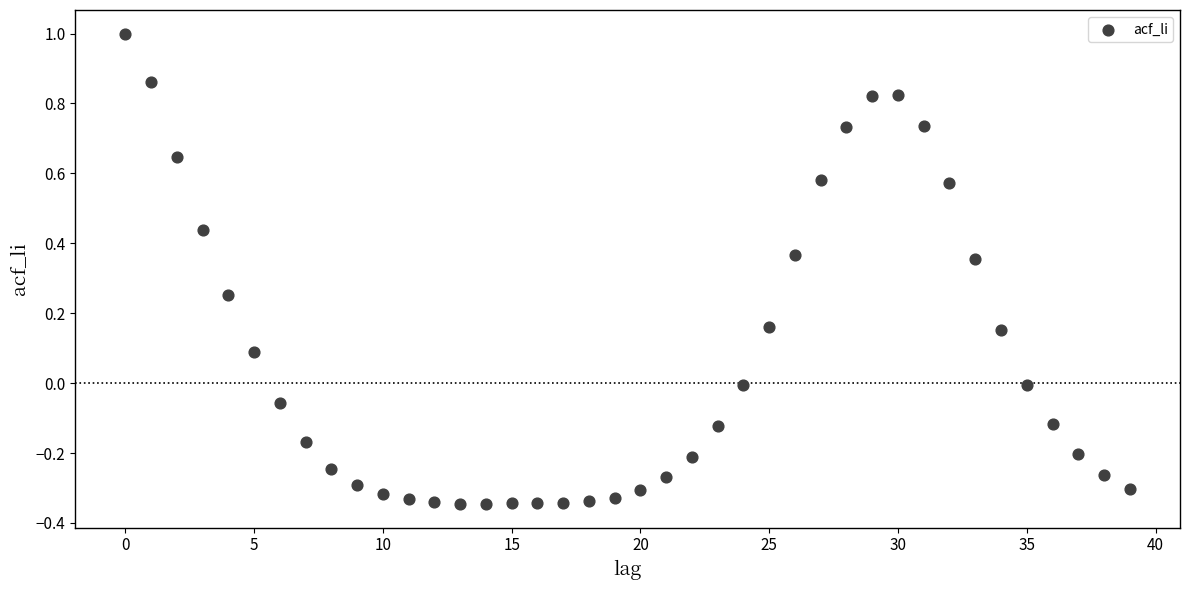

What is the range of Y values (max minus min)?

1.3